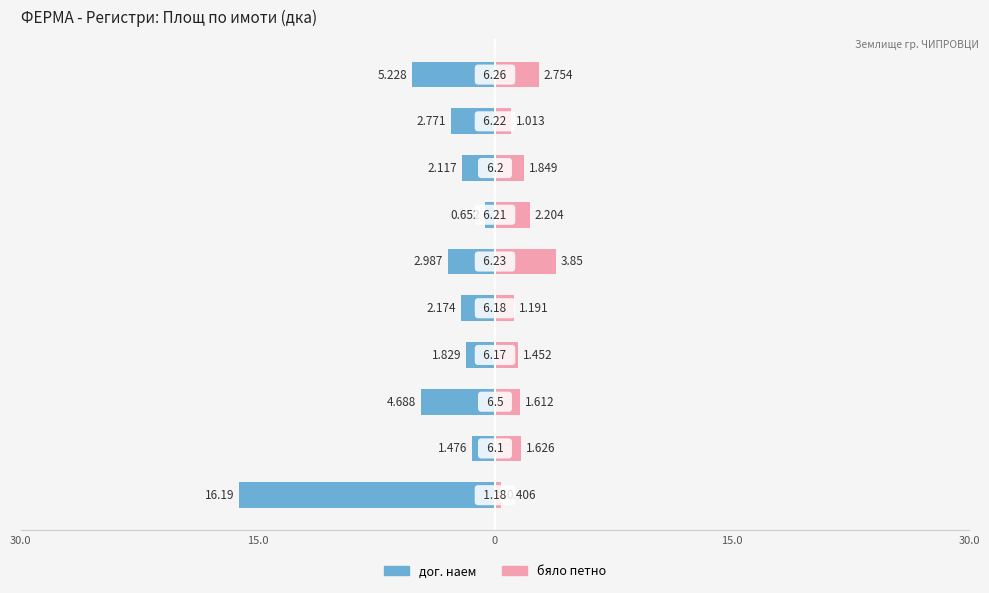

The value of бяло петно at 8 is 1.4. True or false?

False